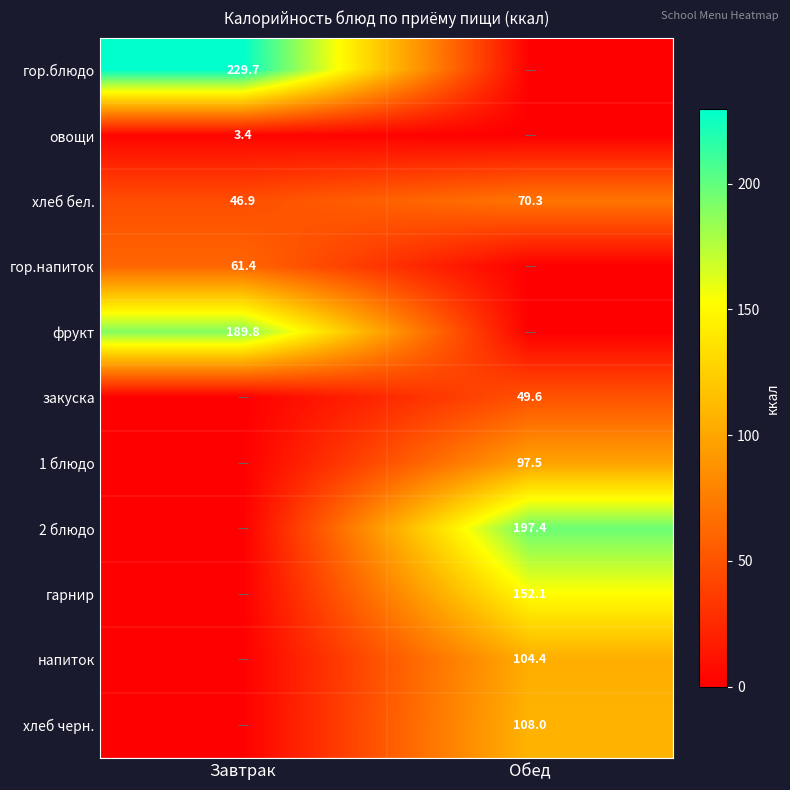

What is the difference between the maximum and minimum values in the хлеб бел. series?

23.4